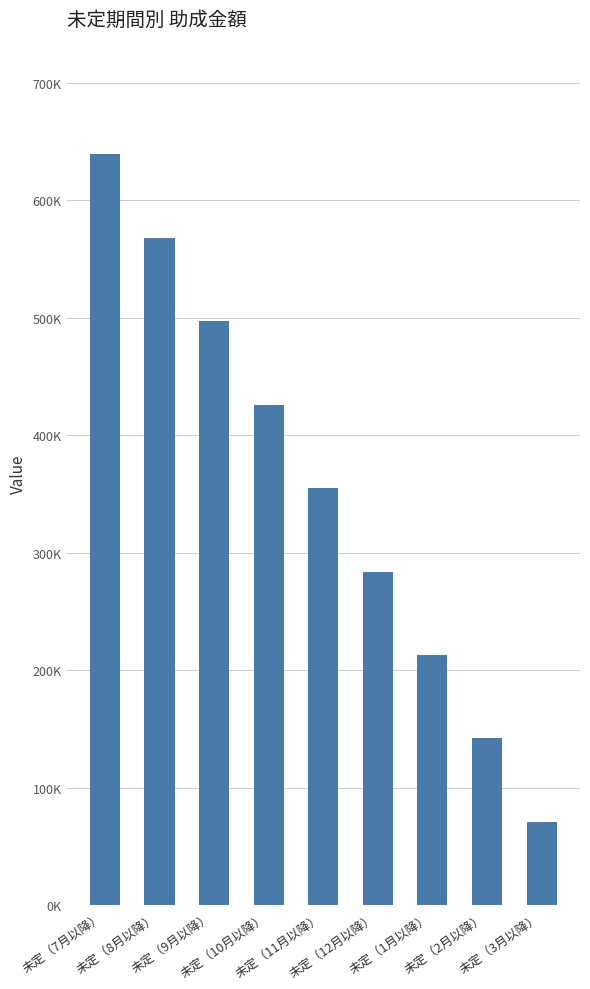

What is the change in value from 未定（7月以降） to 未定（1月以降）?

-426000